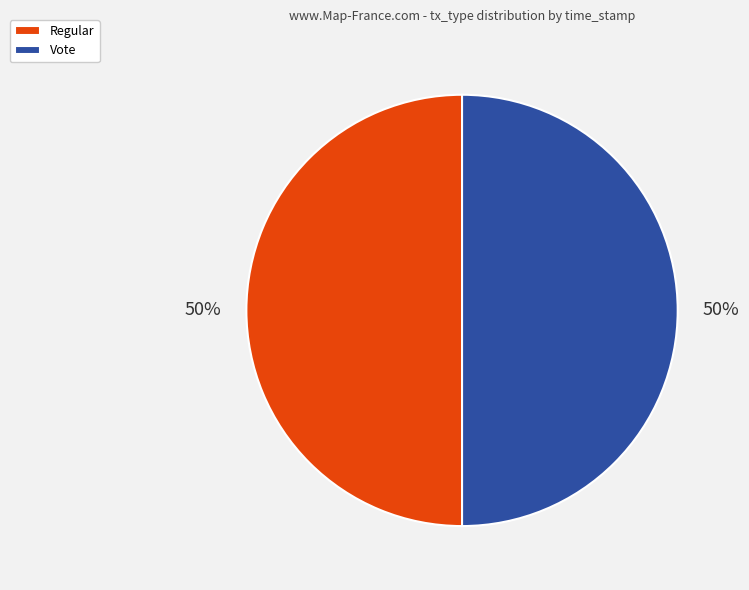

Combined, do Vote and Regular account for over 50%?

Yes